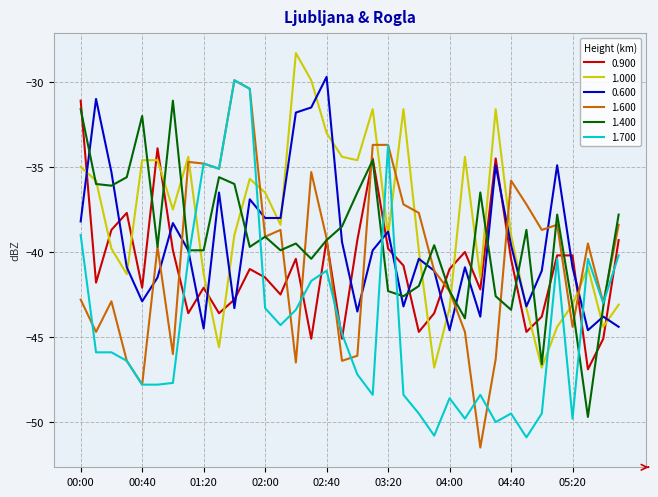

What is the smallest value displayed?

-51.5